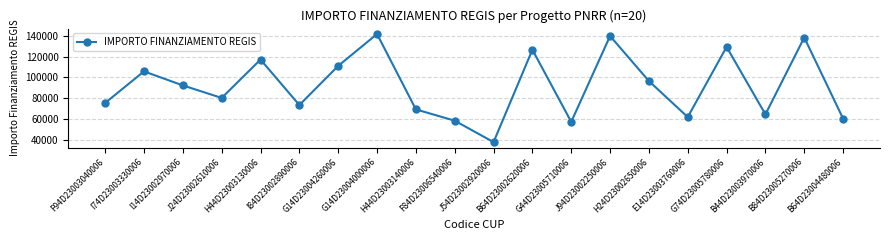

Which label corresponds to the smallest value in the chart?

J54D23002920006